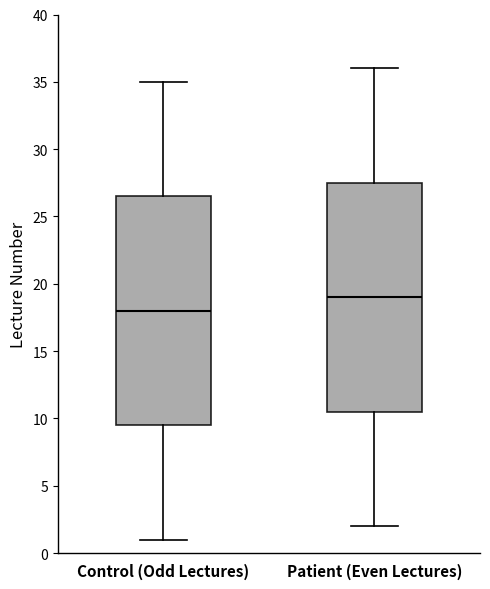

Which box's median line is the lowest?

Control (Odd Lectures)